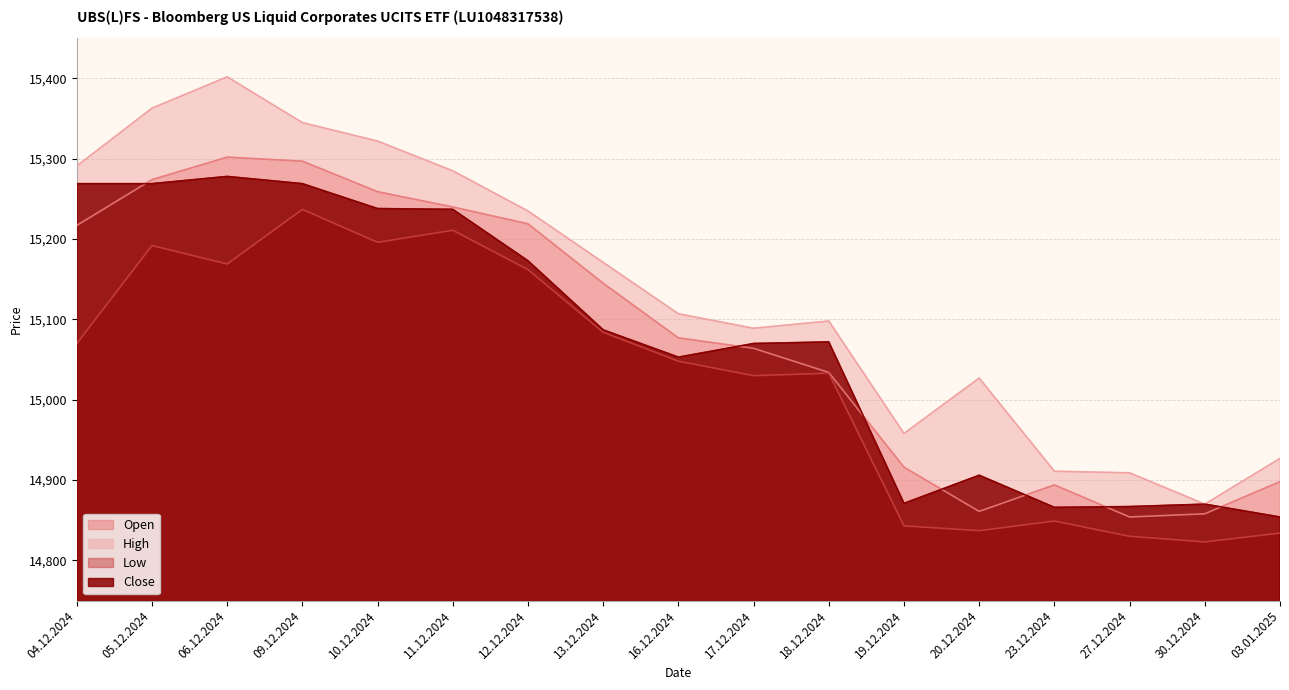

Does the chart have visible grid lines?

Yes